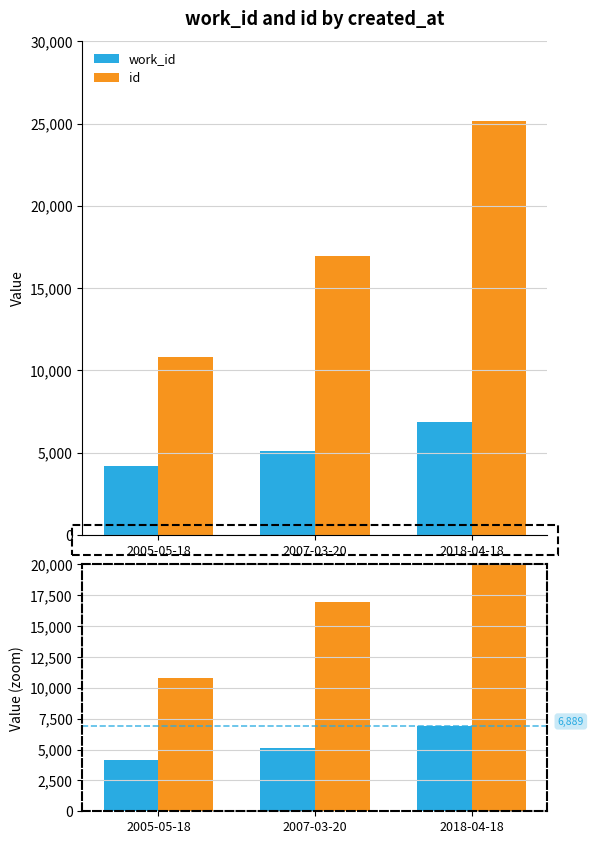

What is the difference between the maximum and minimum values in the work_id series?

2722